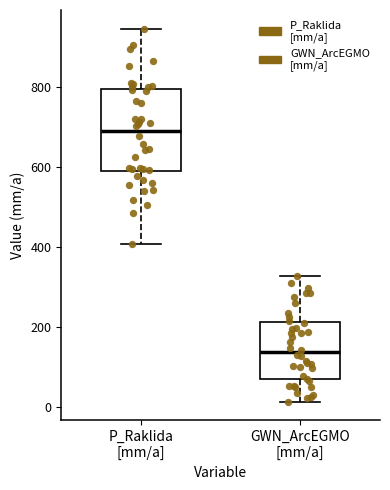

Reading left to right, transcribe this box plot: for each box, give where its median line is, the range the box spans, and where its two whiskers end, as read against the y-axis. The values are not printed on the chart, so give them approximately, as read against the axis.

P_Raklida [mm/a]: median 700, box 580 to 800, whiskers 400 to 940
GWN_ArcEGMO [mm/a]: median 140, box 60 to 220, whiskers 20 to 320